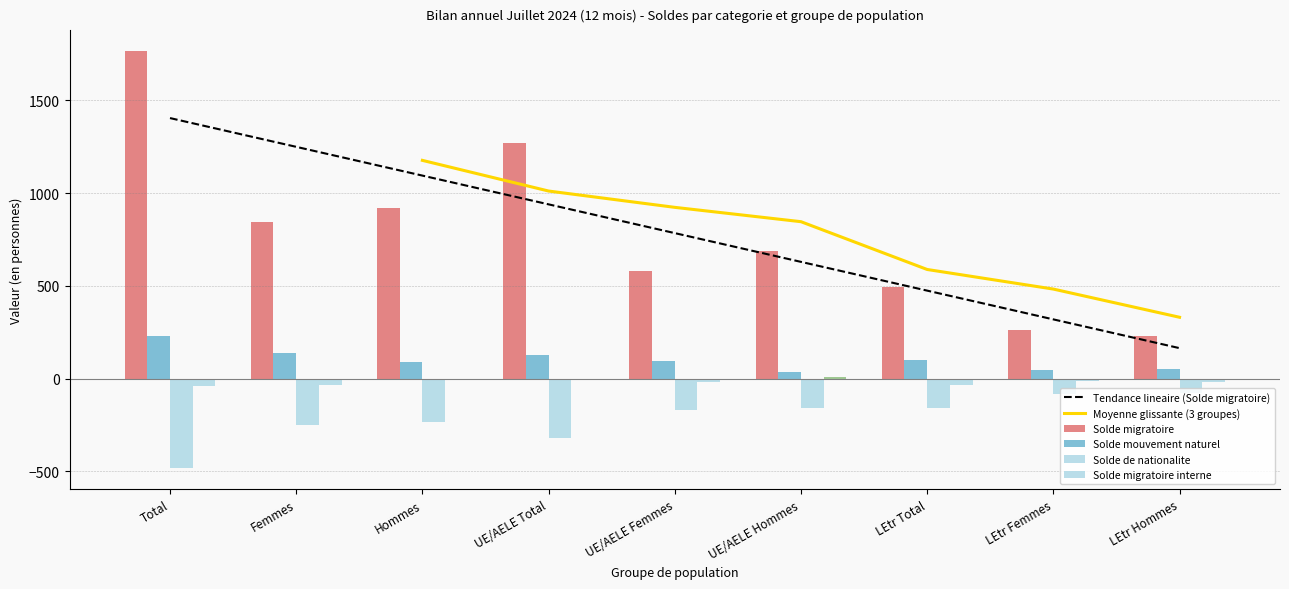

Rank the series by their maximum value, from highest to lowest.

Solde migratoire, Solde mouvement naturel, Solde migratoire interne, Solde de nationalite